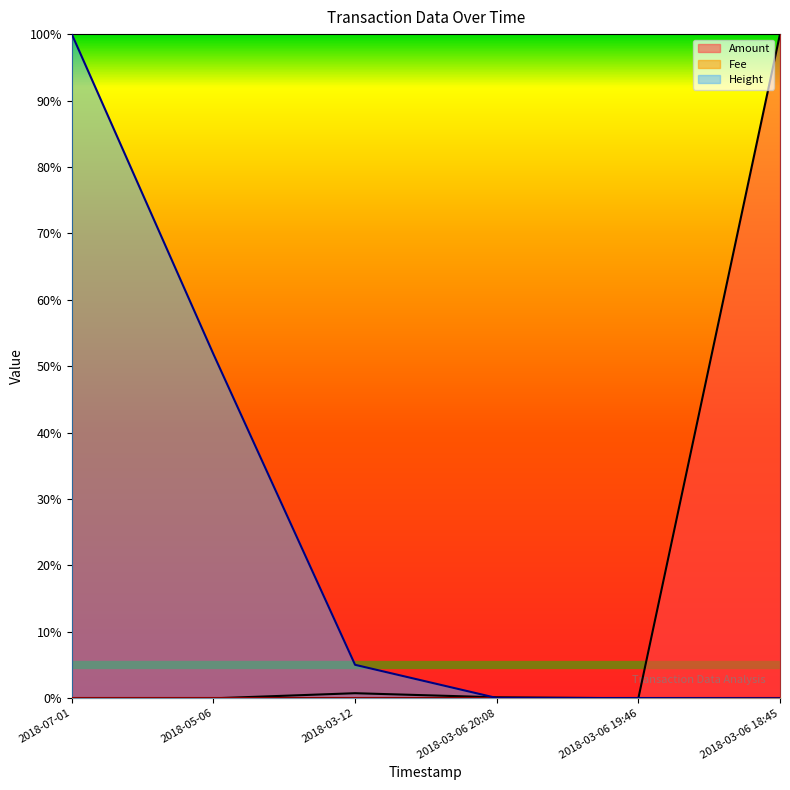

What is the label of the 2nd point from the right?

2018-03-06 19:46